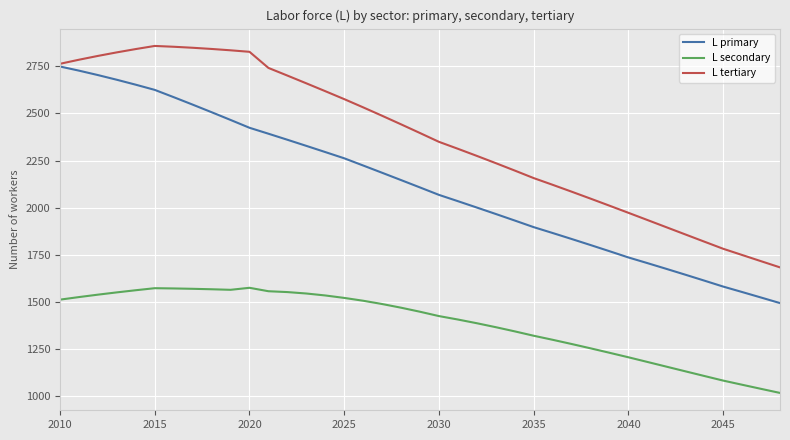

True or false: L secondary and L tertiary intersect in this chart.

False